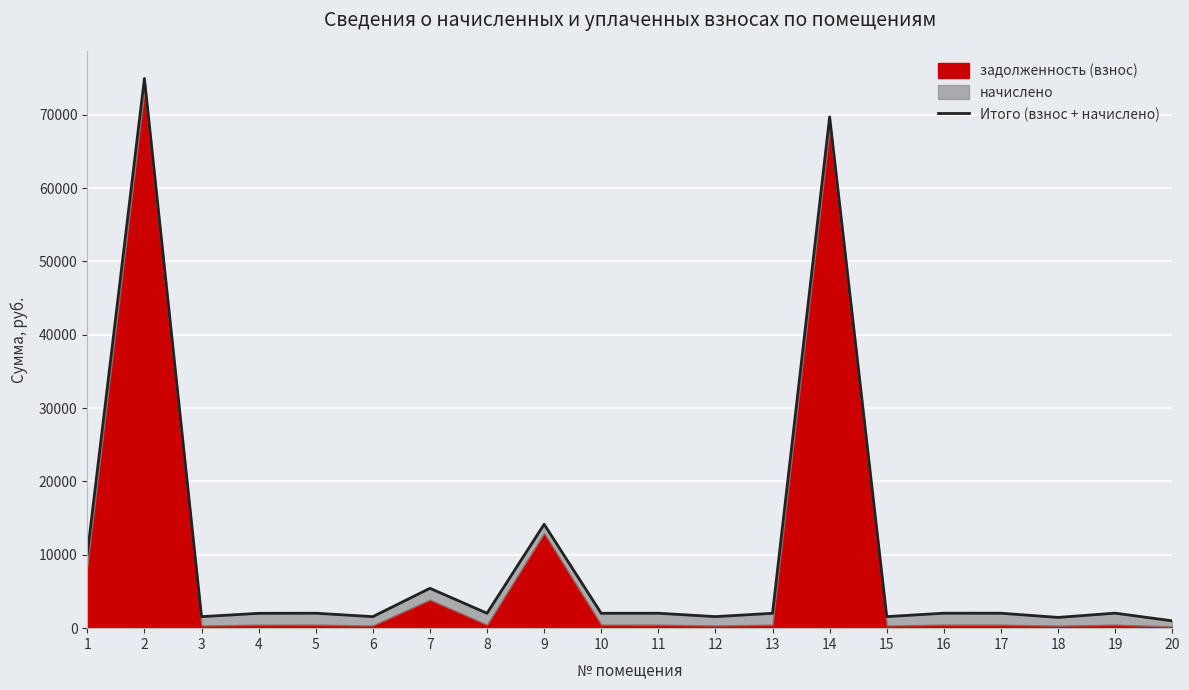

Where is the data nearest to the value 37970?

9